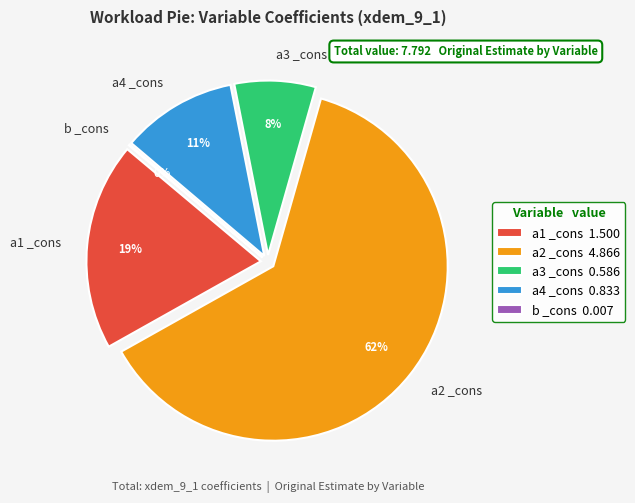

Which slice is the largest?

a2 _cons